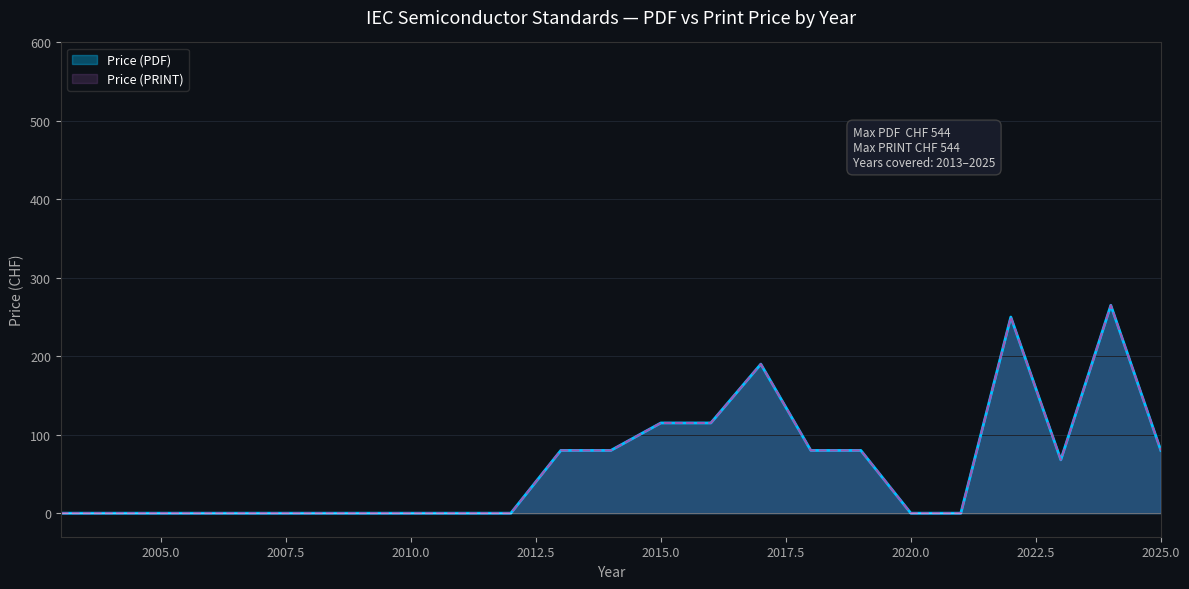

Does the chart have visible grid lines?

Yes